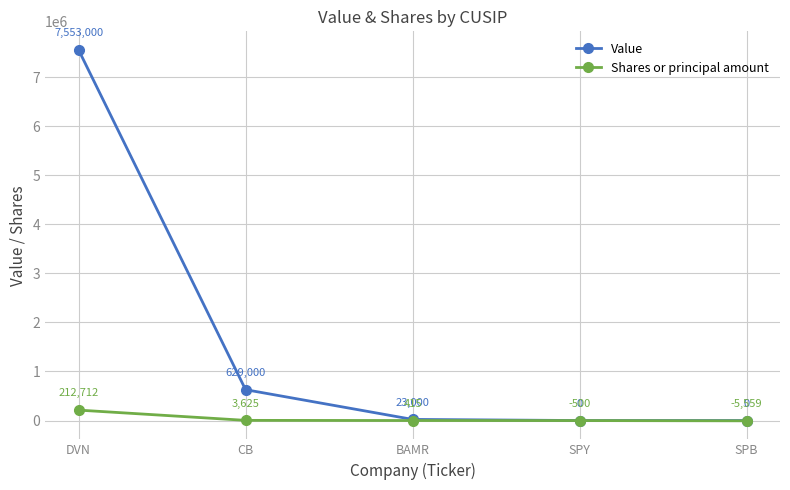

What is the label of the 2nd point from the right?

SPY